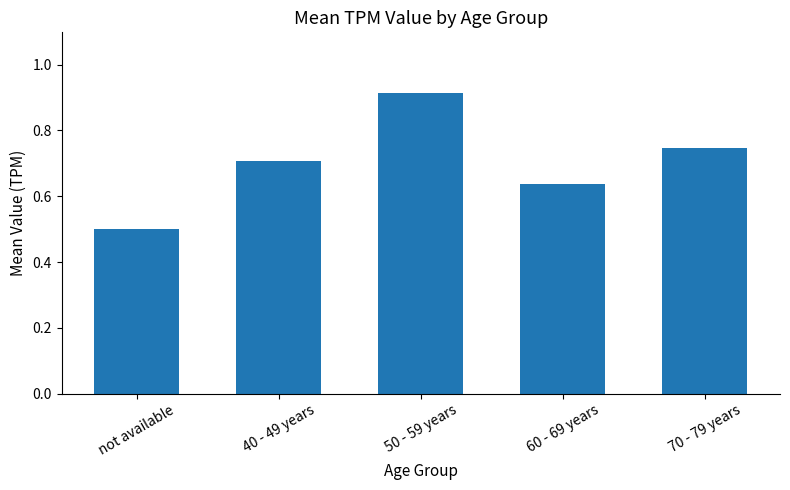

List the labels in order of value, smallest first.

not available, 60 - 69 years, 40 - 49 years, 70 - 79 years, 50 - 59 years